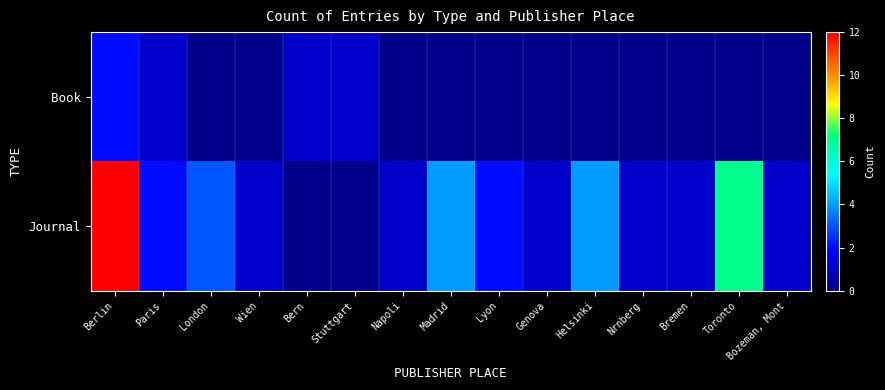

Reading left to right, list all the values displayed in this chart.

Book: Berlin=2	Paris=1	London=0	Wien=0	Bern=1	Stuttgart=1	Napoli=0	Madrid=0	Lyon=0	Genova=0	Helsinki=0	Nrnberg=0	Bremen=0	Toronto=0	Bozeman, Mont=0
Journal: Berlin=12	Paris=2	London=3	Wien=1	Bern=0	Stuttgart=0	Napoli=1	Madrid=4	Lyon=2	Genova=1	Helsinki=4	Nrnberg=1	Bremen=1	Toronto=7	Bozeman, Mont=1